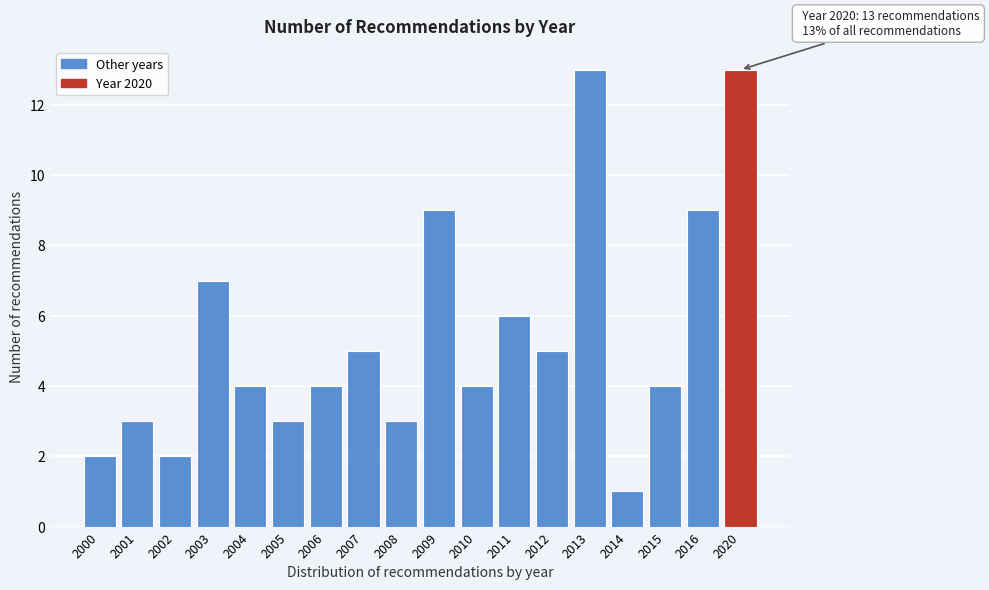

Reading left to right, transcribe all the data shown in this chart.

2	3	2	7	4	3	4	5	3	9	4	6	5	13	1	4	9	13